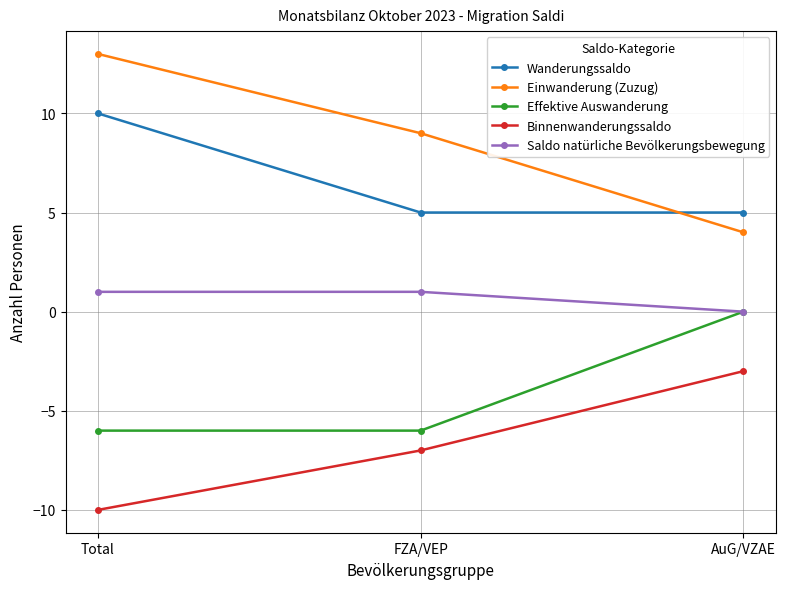

What is the total value across all series at Total?

8